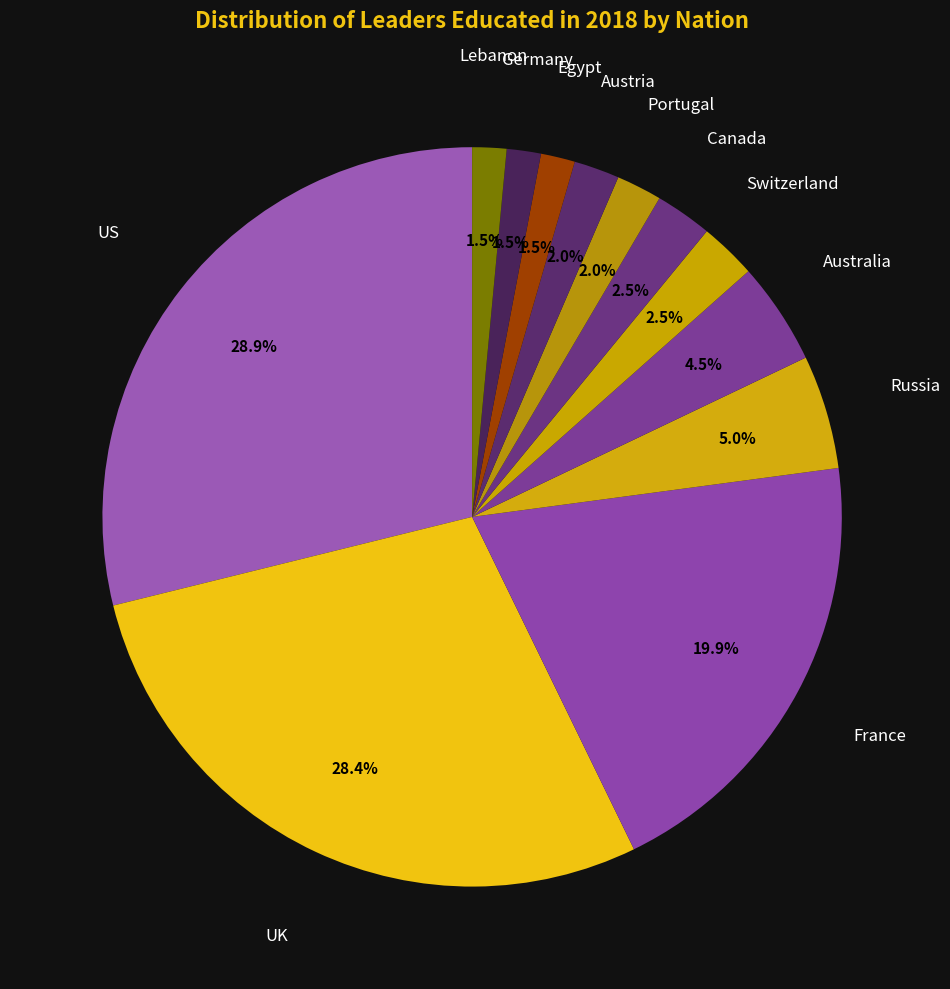

Does Switzerland account for over 50% of the chart?

No